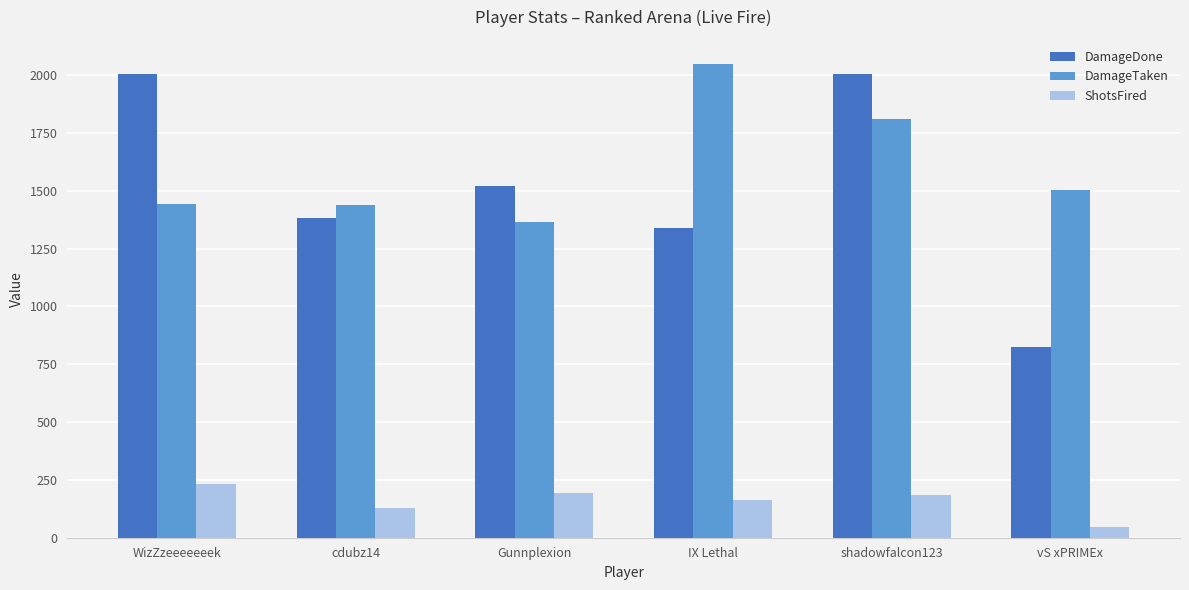

What is the sum of all DamageTaken values?

9609